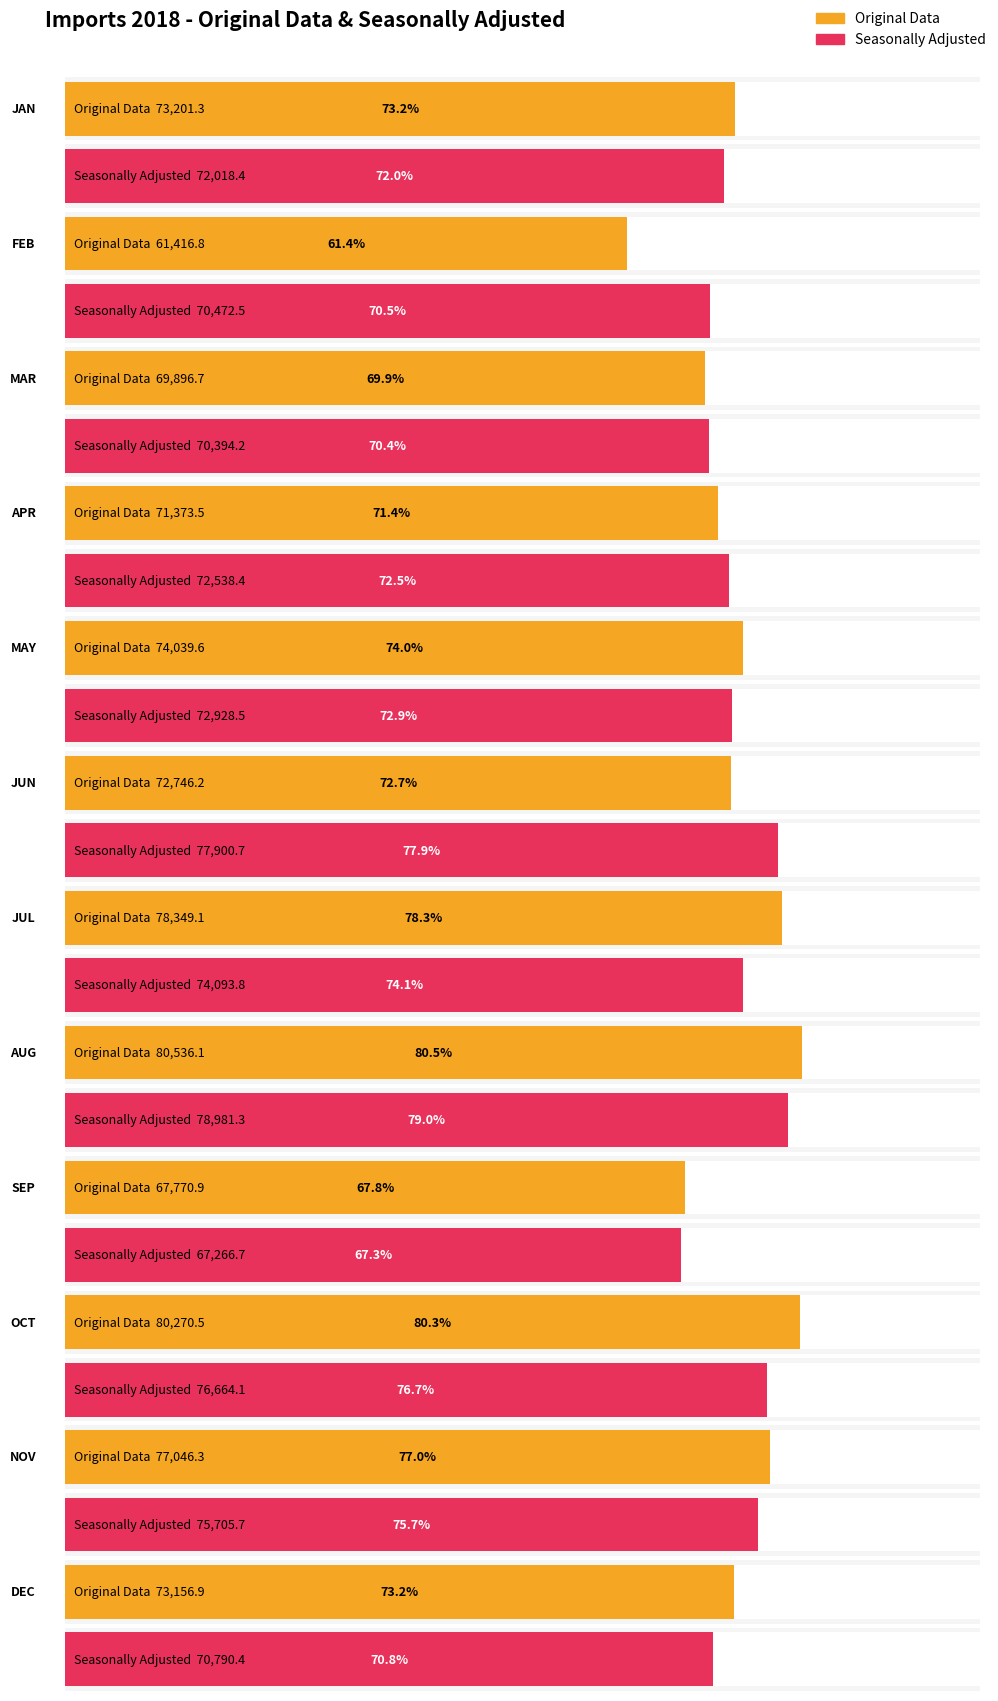

How many categories are shown in the chart?

12